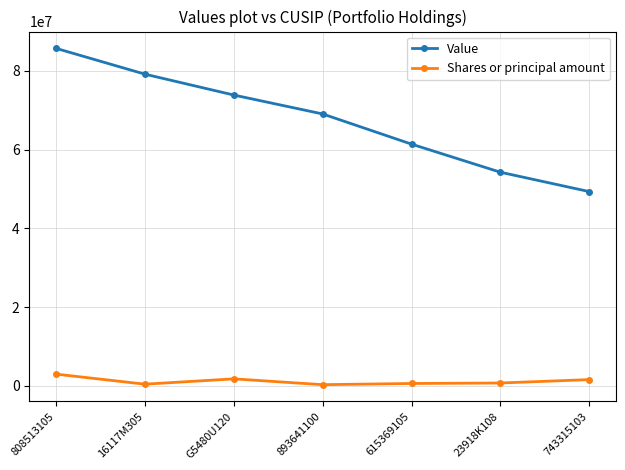

Between 23918K108 and 743315103, which series saw the biggest shift?

Value